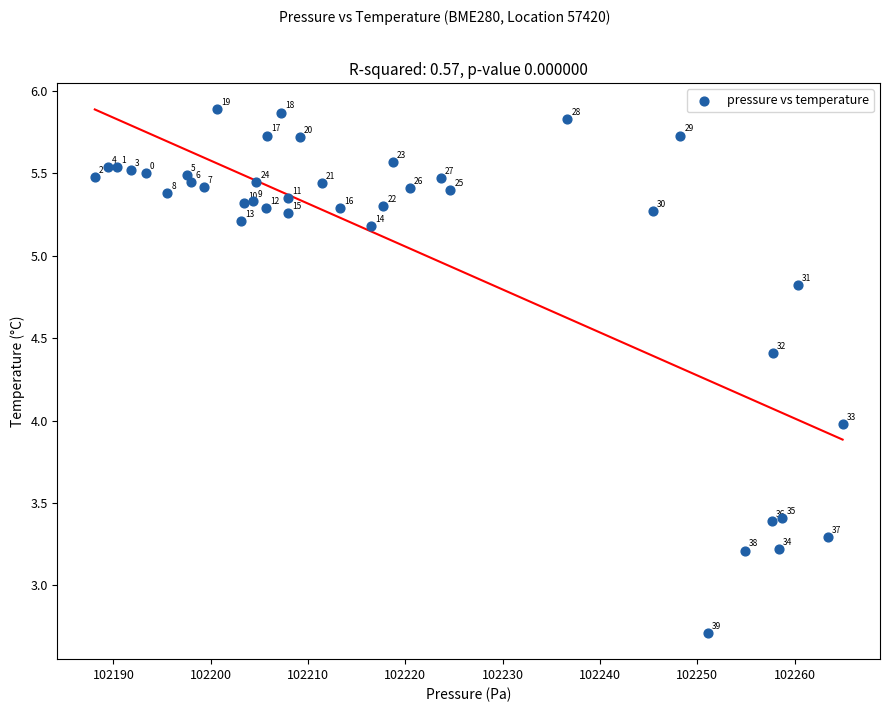

What is the range of X values (max minus min)?

76.9